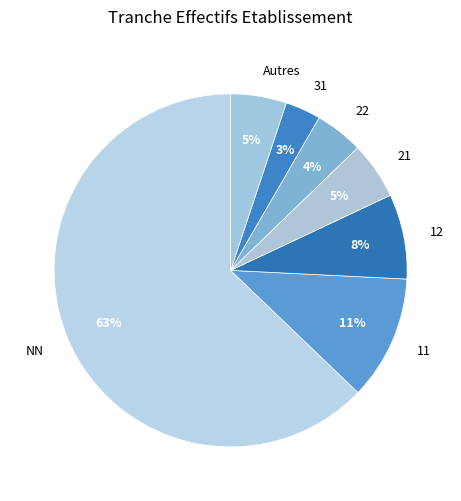

What is the largest slice in the pie chart?

NN